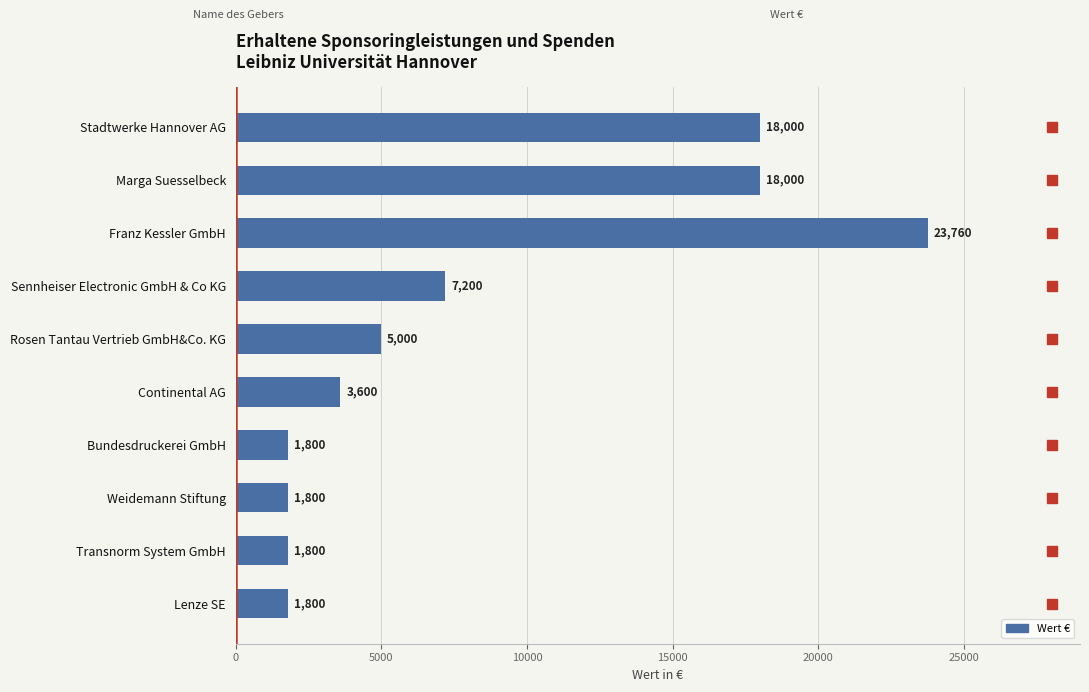

What is the difference between the maximum and minimum values?

21960